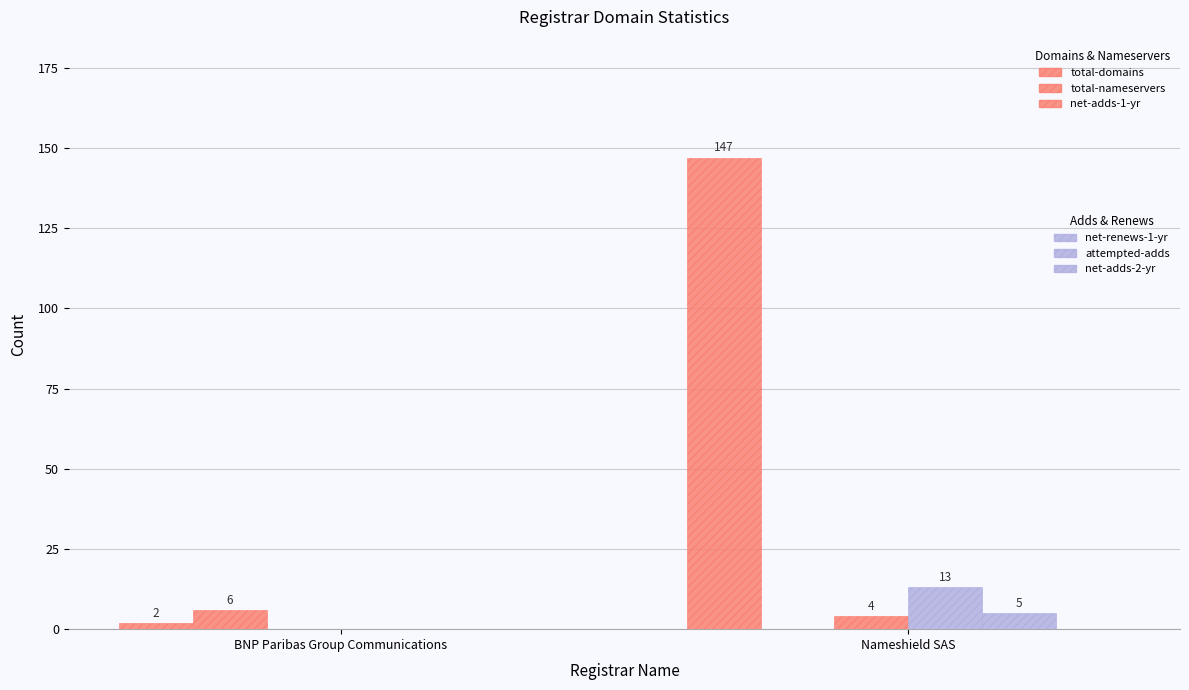

Reading left to right, transcribe all the data shown in this chart.

total-domains: BNP Paribas Group Communications=2	Nameshield SAS=147
total-nameservers: BNP Paribas Group Communications=6	Nameshield SAS=0
net-adds-1-yr: BNP Paribas Group Communications=0	Nameshield SAS=4
net-renews-1-yr: BNP Paribas Group Communications=0	Nameshield SAS=13
attempted-adds: BNP Paribas Group Communications=0	Nameshield SAS=5
net-adds-2-yr: BNP Paribas Group Communications=0	Nameshield SAS=0